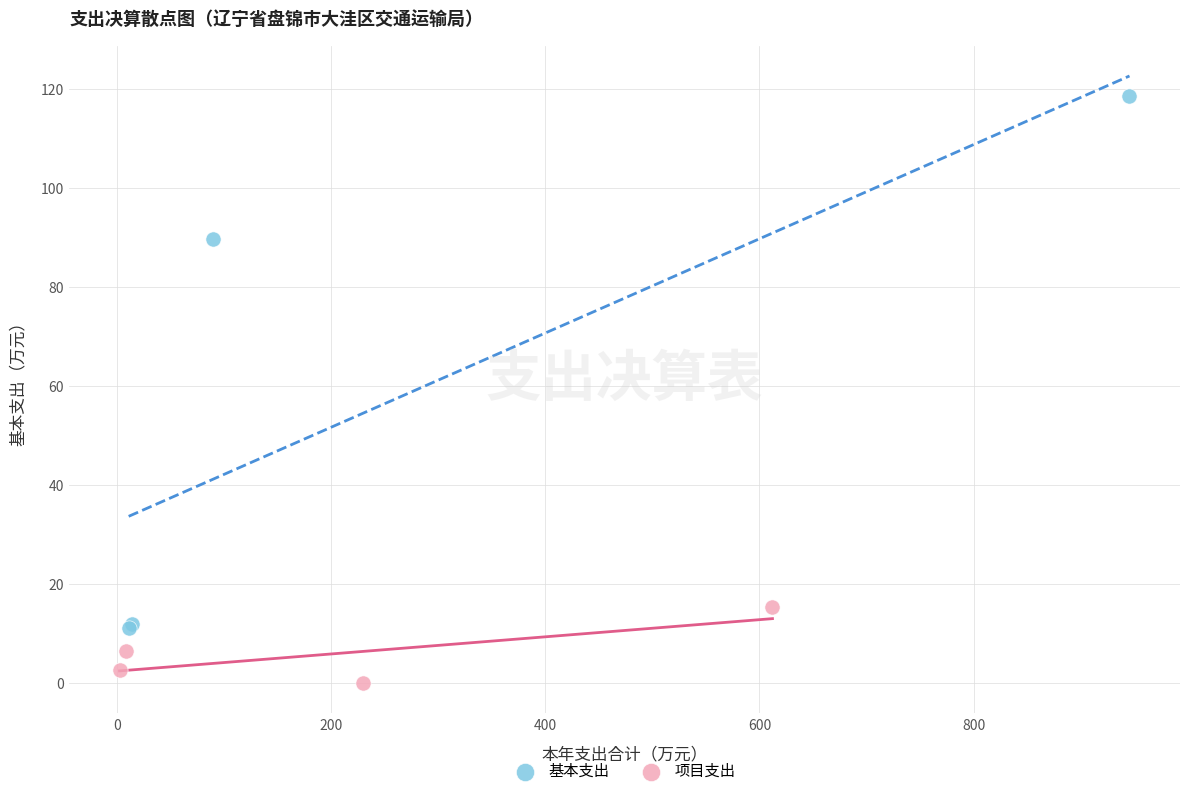

Which series has the largest Y range (max minus min)?

基本支出